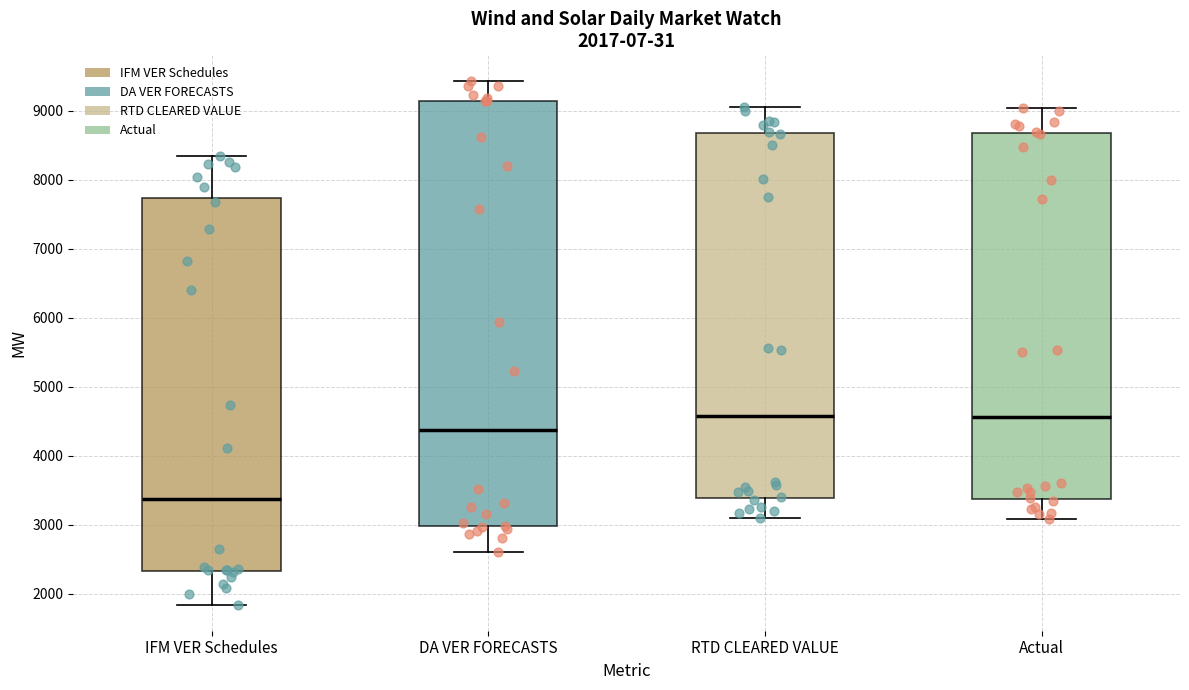

Which box has the lowest median line?

IFM VER Schedules